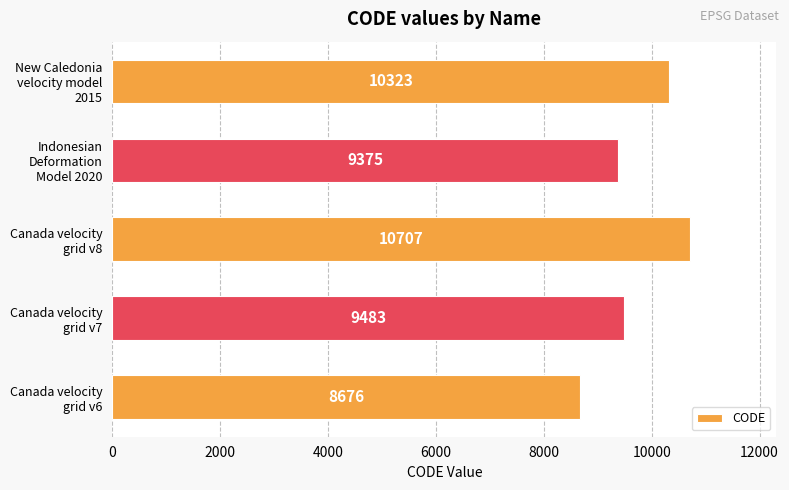

What is the sum of all values?

48564